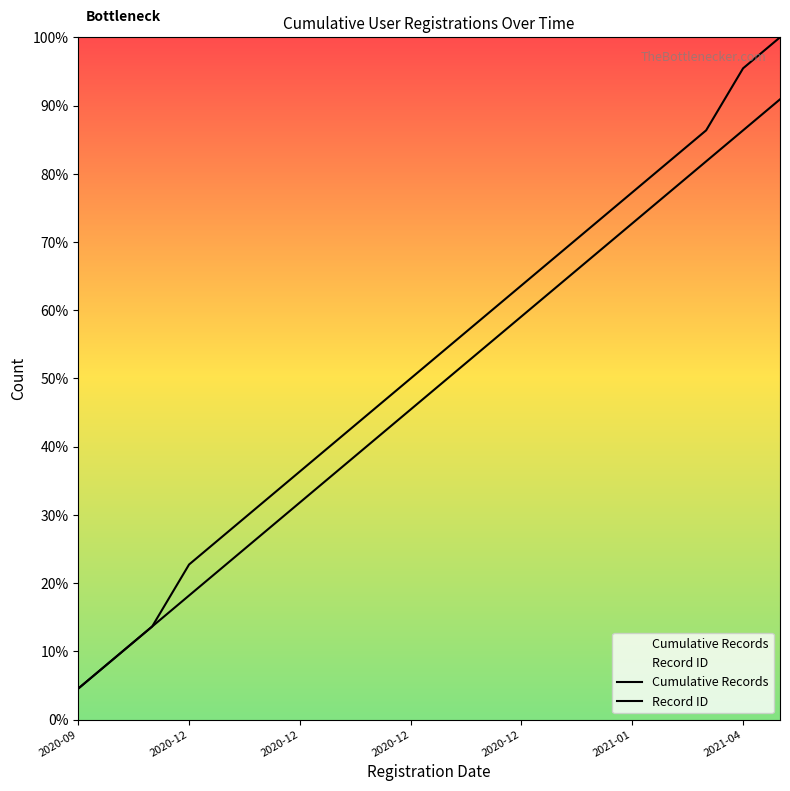

True or false: Record ID has more than 1 interior local peaks.

False